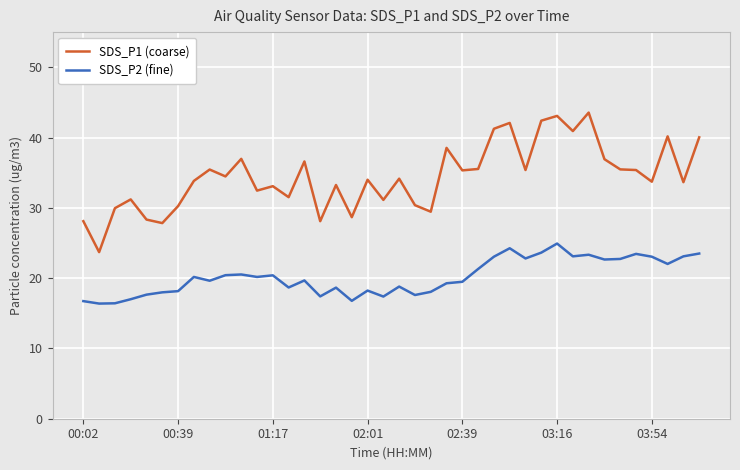

What is the lowest value of the SDS_P2 (fine) series?

16.4